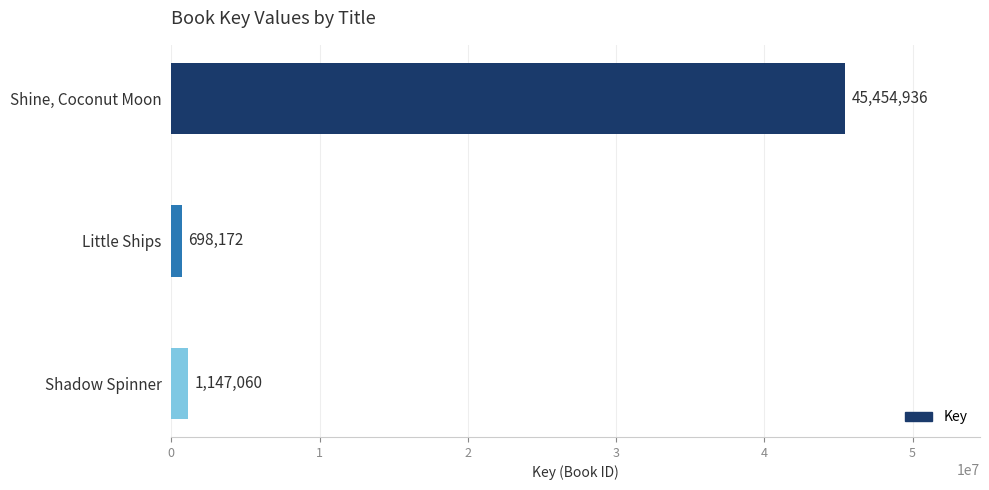

Reading top to bottom, what are all the values shown in this chart?

45454936	698172	1147060